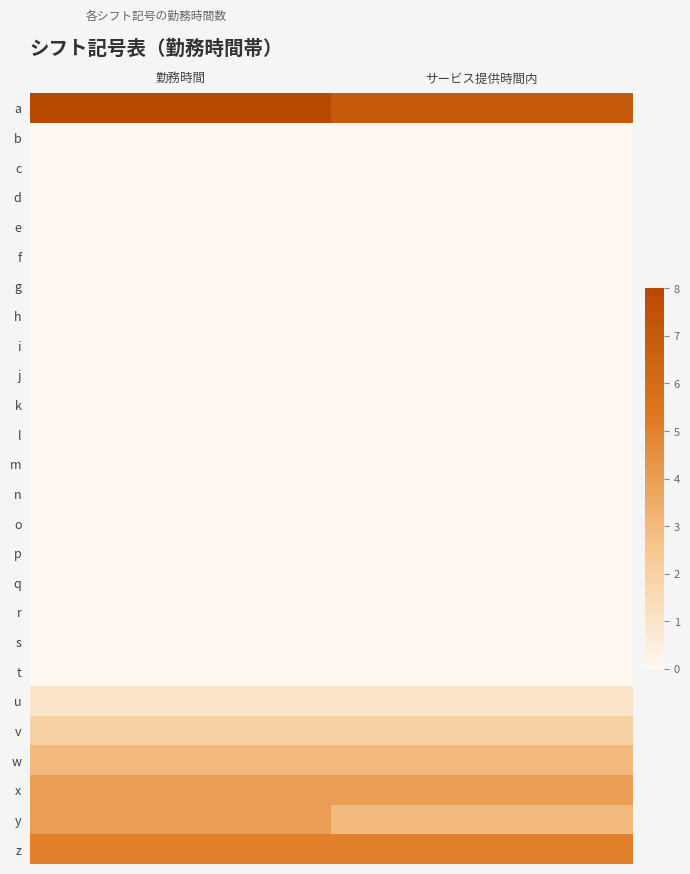

At サービス提供時間内, list the series in order from smallest to largest.

b, c, d, e, f, g, h, i, j, k, l, m, n, o, p, q, r, s, t, u, v, w, y, x, z, a